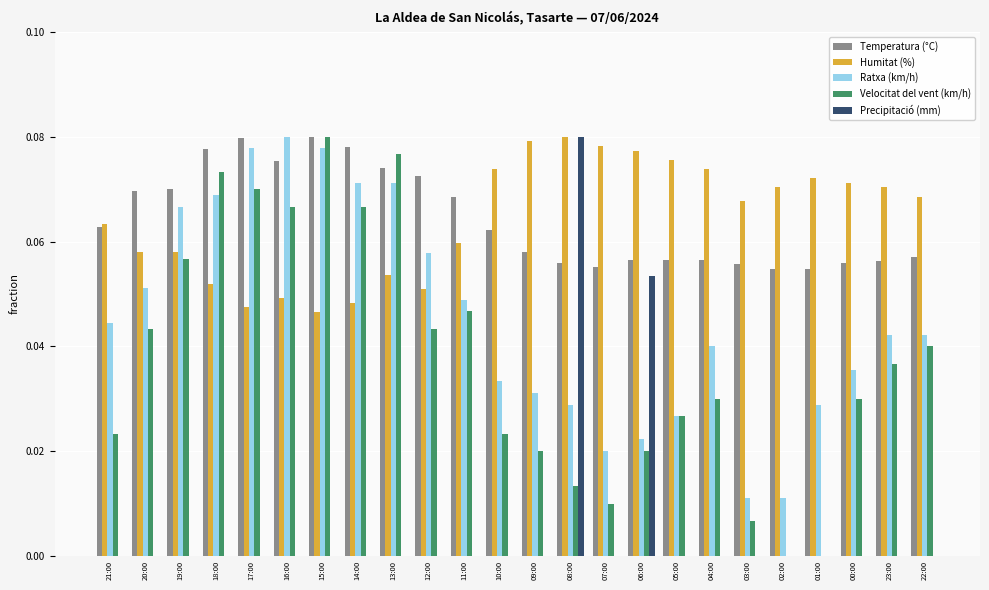

What are all the series names shown in the legend?

Temperatura (°C), Humitat (%), Ratxa (km/h), Velocitat del vent (km/h), Precipitació (mm)